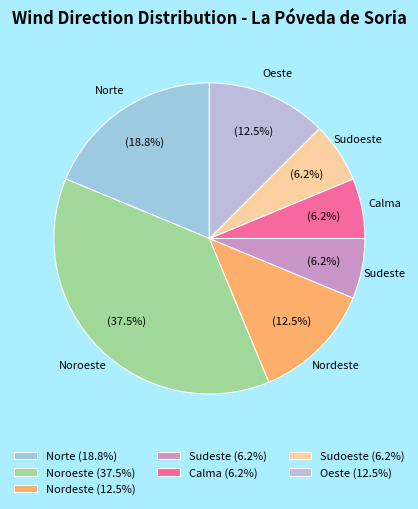

How many segments does this pie chart have?

7